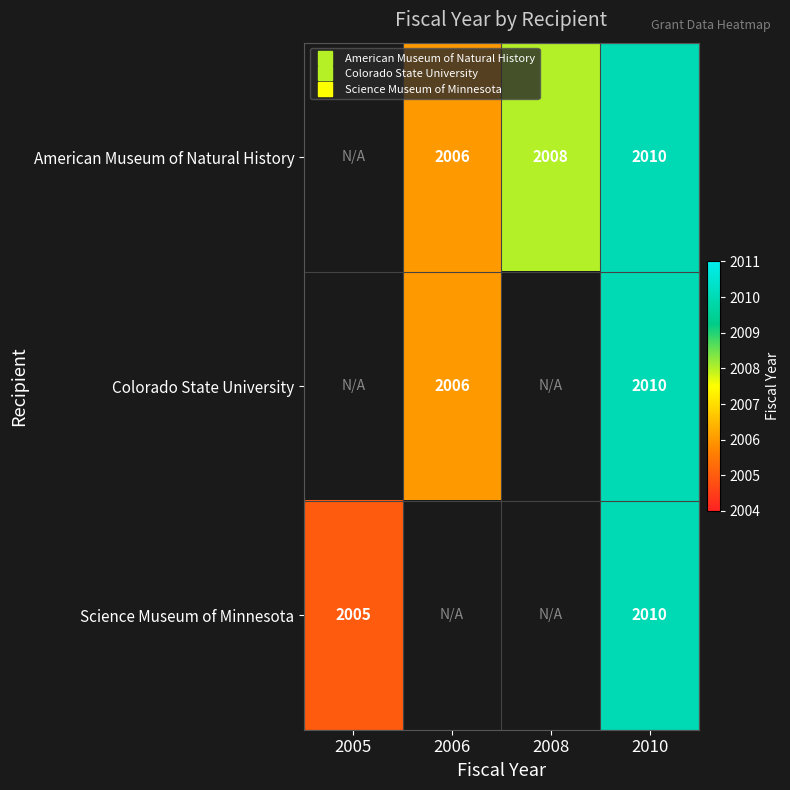

Rank the categories by Science Museum of Minnesota value from lowest to highest.

2005, 2006, 2008, 2010